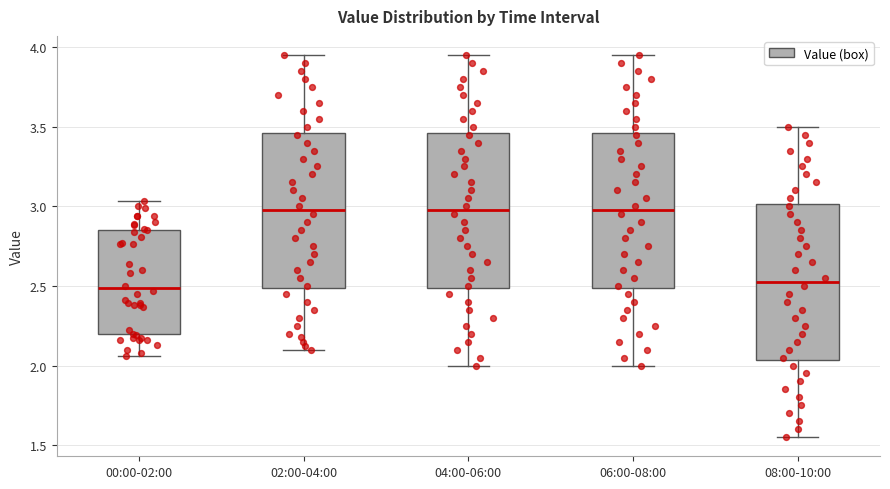

Where is the lower edge of the box for 04:00-06:00 on the y-axis? The values are not printed on the chart, so give them approximately, as read against the axis.

2.50